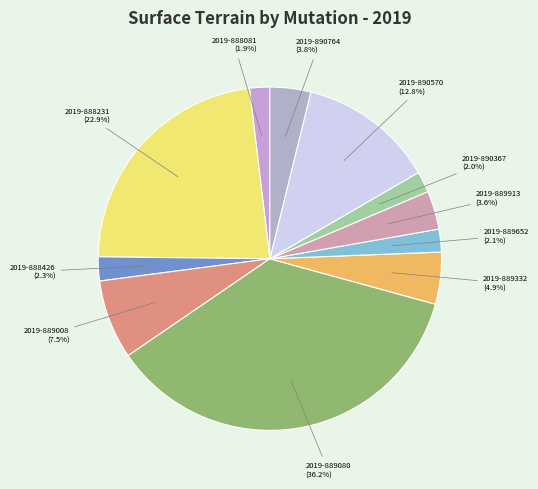

Is there a majority slice in this chart?

No